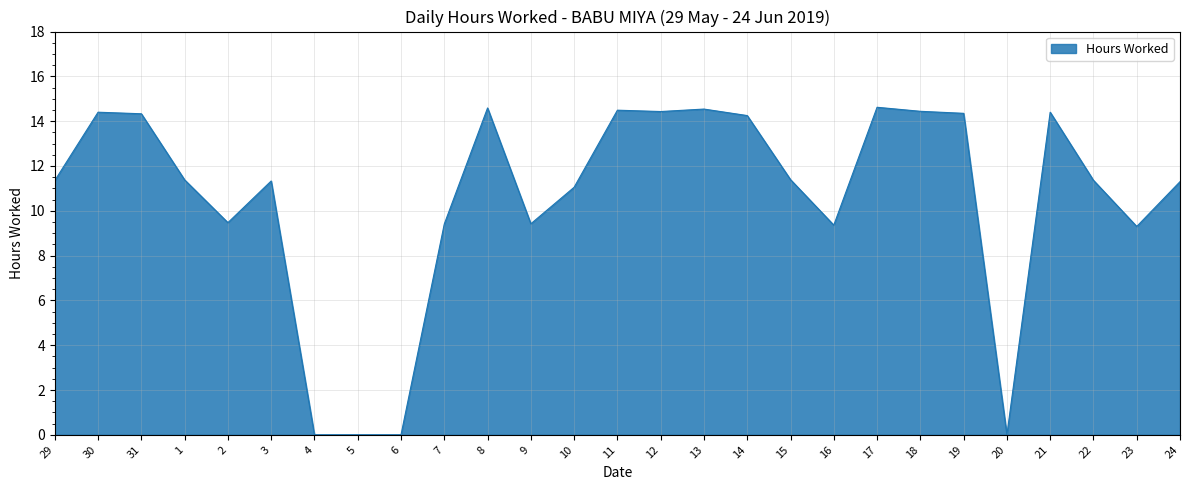

What is the difference between the maximum and minimum values?

14.6